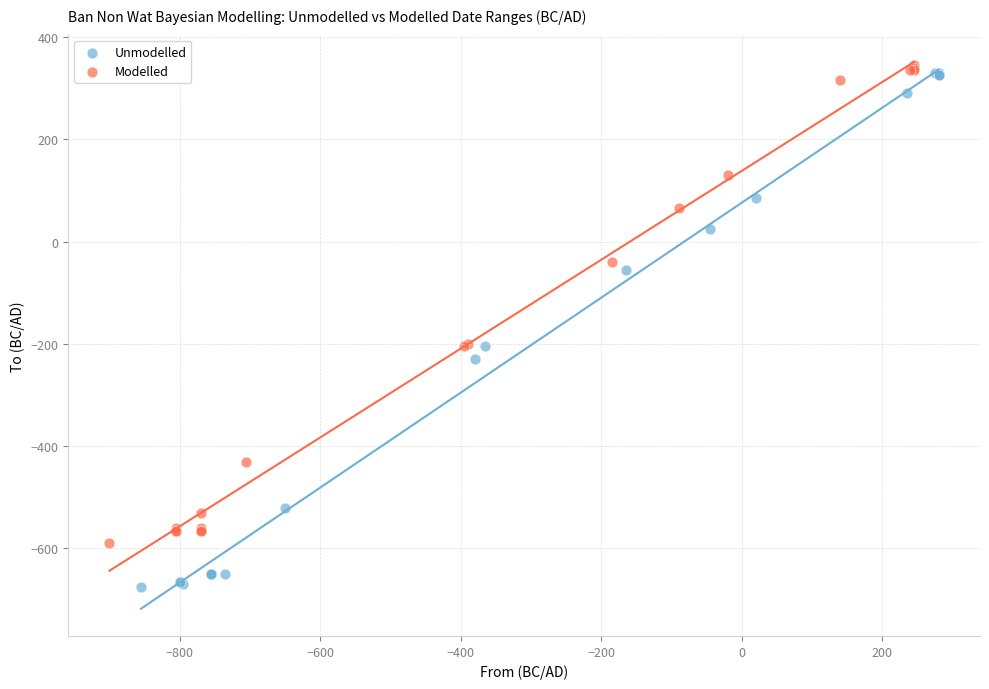

Which series reaches the minimum Y coordinate?

Unmodelled